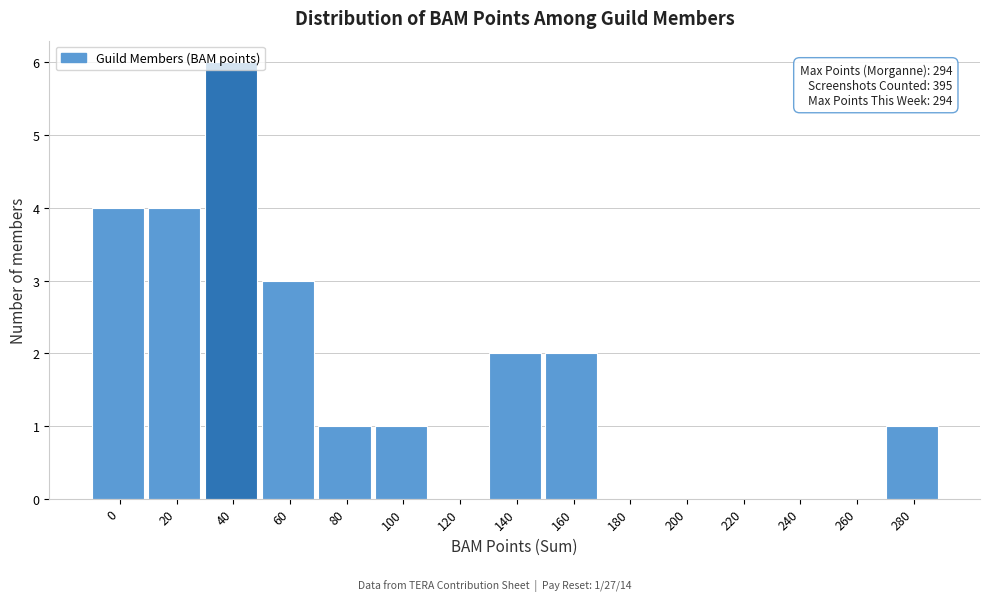

What is the sum of all values?

24